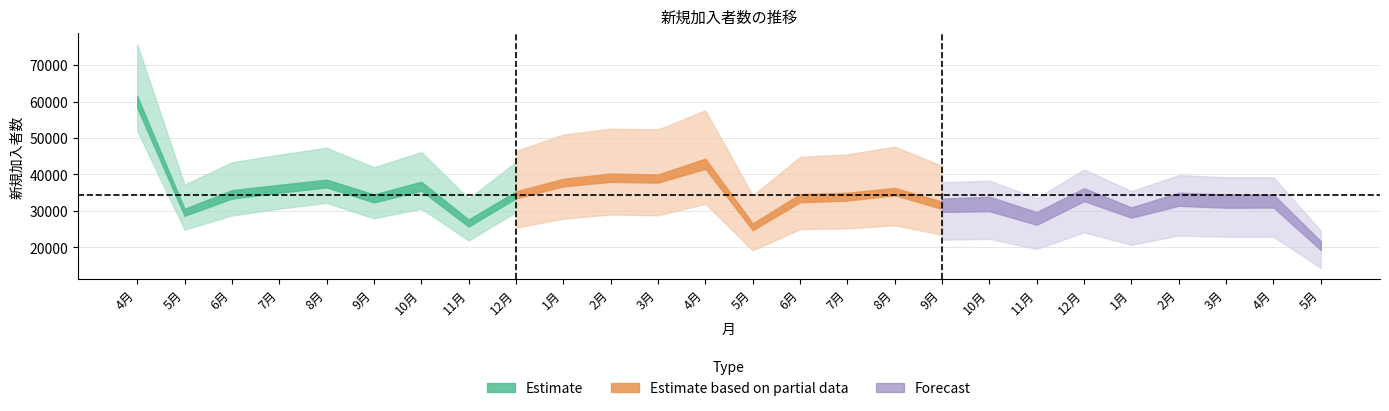

Which label corresponds to the largest value in the chart?

4月